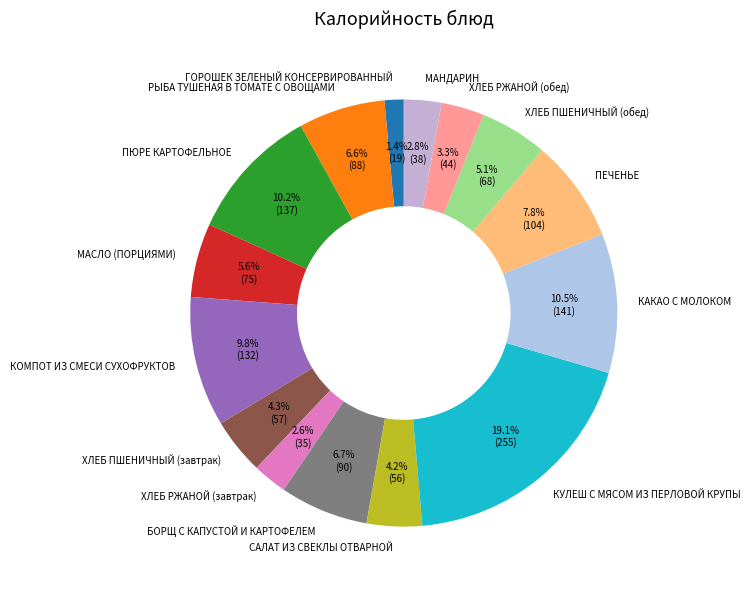

Combined, do ХЛЕБ ПШЕНИЧНЫЙ (завтрак) and ПЕЧЕНЬЕ account for over 50%?

No